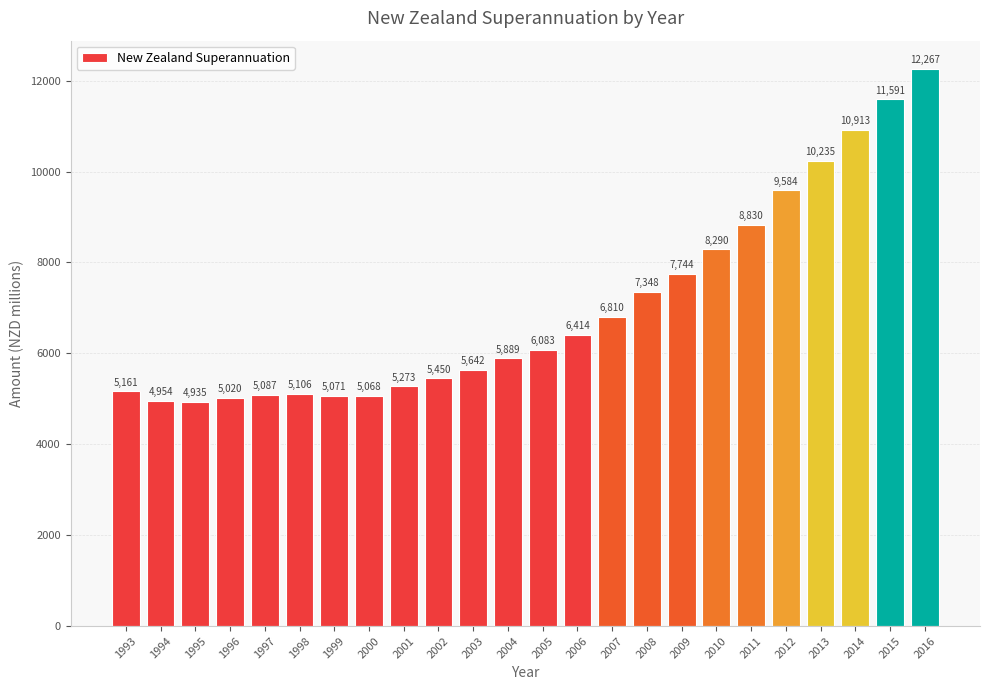

Rank the categories by value from lowest to highest.

1995, 1994, 1996, 2000, 1999, 1997, 1998, 1993, 2001, 2002, 2003, 2004, 2005, 2006, 2007, 2008, 2009, 2010, 2011, 2012, 2013, 2014, 2015, 2016